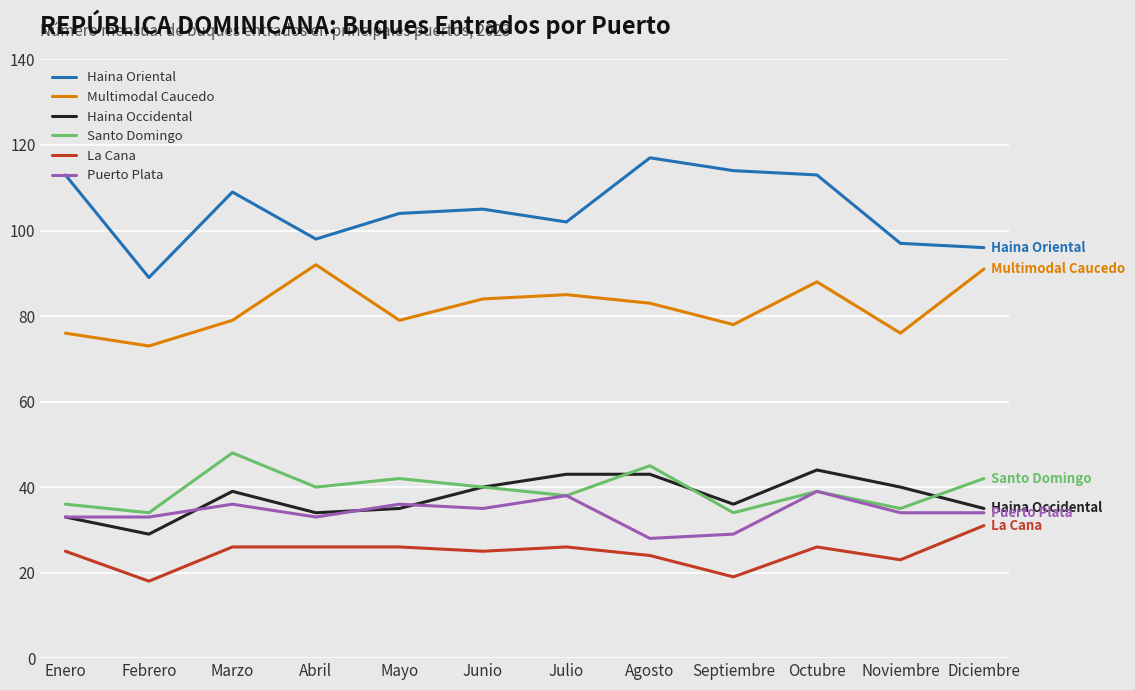

What is the difference between the highest and lowest values at Diciembre?

65